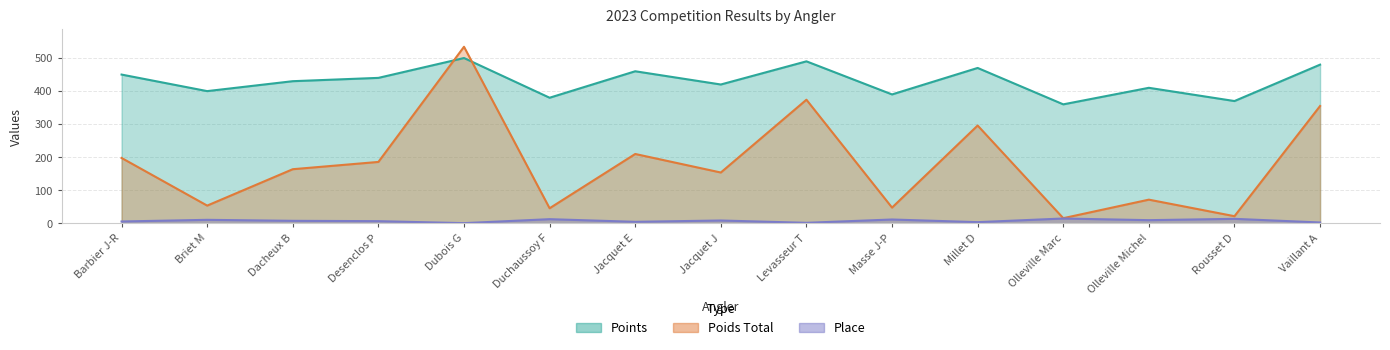

What position from the right is Dacheux B?

13